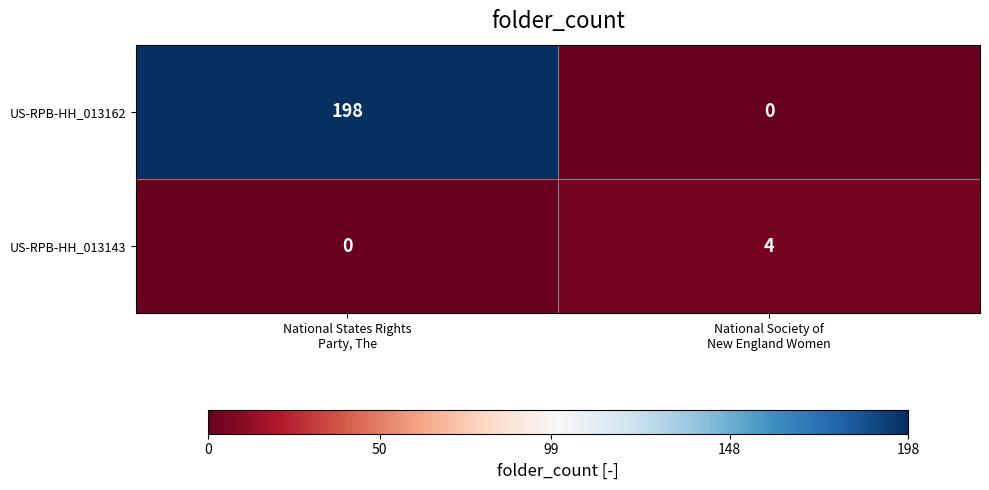

How many data points does each series have?

2